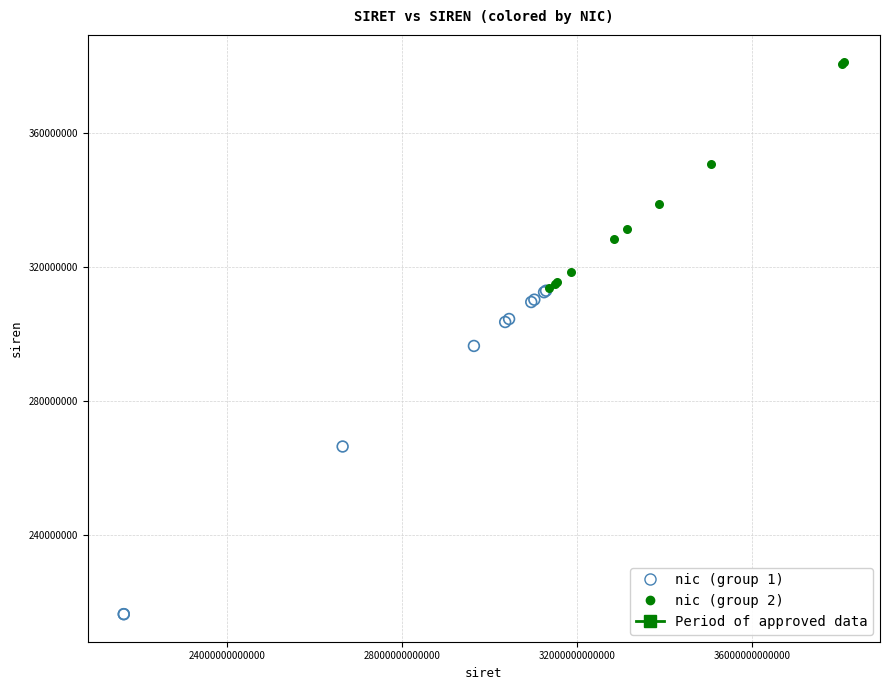

Which series contains the highest Y value?

nic (group 2)